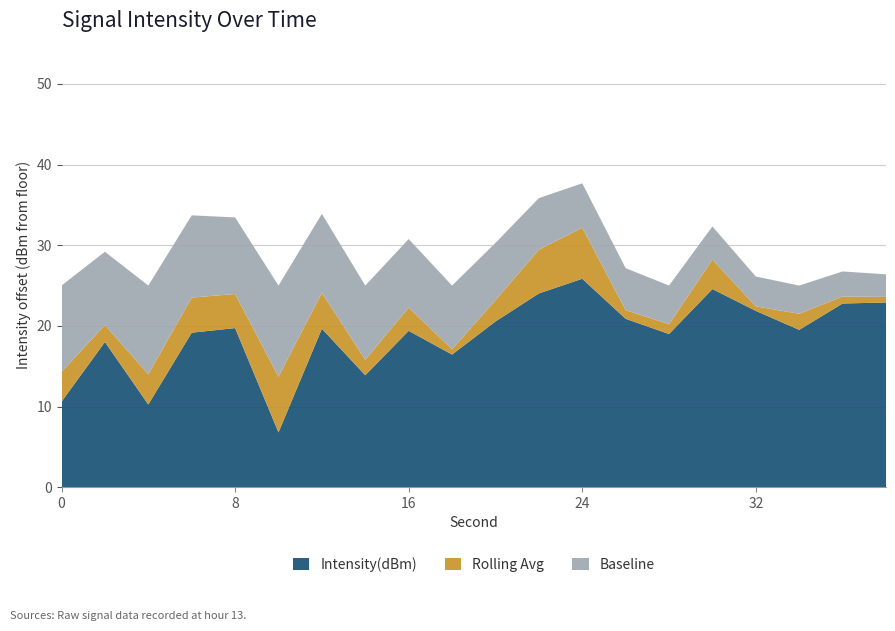

Reading left to right, transcribe all the data shown in this chart.

intensity(dBm): 0=-139.4	2=-132.0	4=-139.8	6=-130.8	8=-130.3	10=-143.2	12=-130.4	14=-136.1	16=-130.6	18=-133.6	20=-129.5	22=-126.0	24=-124.2	26=-129.1	28=-131.0	30=-125.4	32=-128.1	34=-130.5	36=-127.2	38=-127.1
rolling_avg: 0=-135.7	2=-134.1	4=-136.0	6=-135.2	8=-134.5	10=-136.3	12=-134.8	14=-134.2	16=-133.5	18=-132.9	20=-132.1	22=-131.4	24=-130.5	26=-130.2	28=-129.8	30=-129.1	32=-128.7	34=-128.5	36=-128.1	38=-127.8
baseline: 0=-125.0	2=-125.0	4=-125.0	6=-125.0	8=-125.0	10=-125.0	12=-125.0	14=-125.0	16=-125.0	18=-125.0	20=-125.0	22=-125.0	24=-125.0	26=-125.0	28=-125.0	30=-125.0	32=-125.0	34=-125.0	36=-125.0	38=-125.0